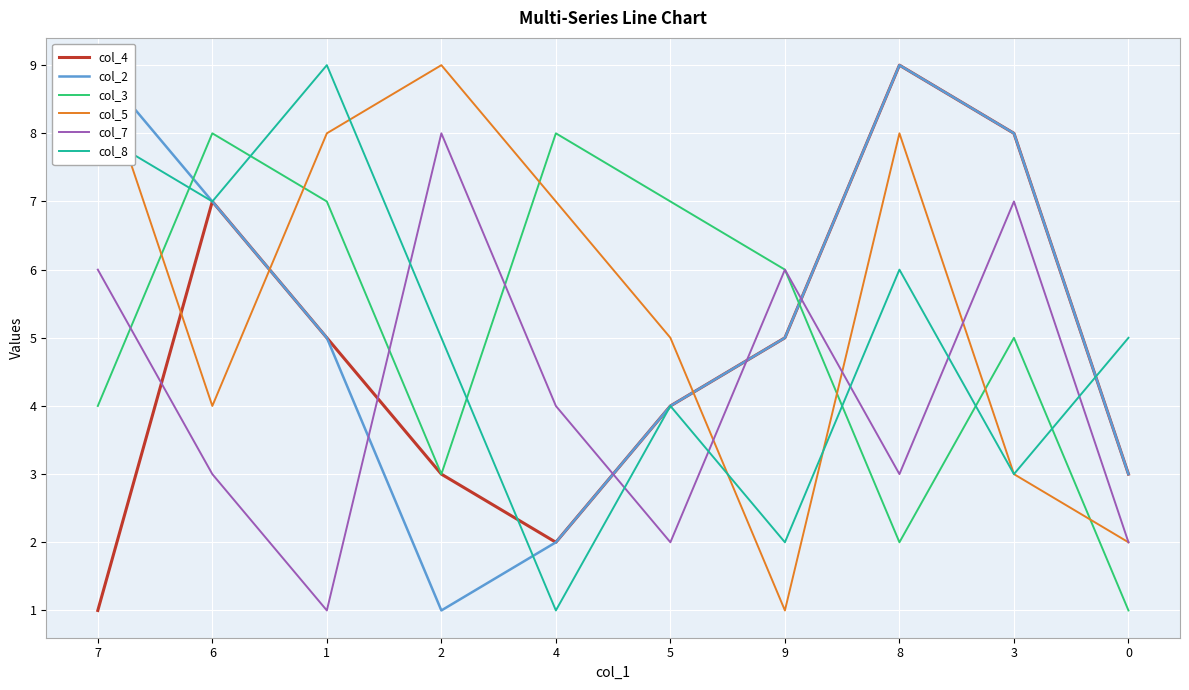

At how many categories does at least one series exceed 6?

8